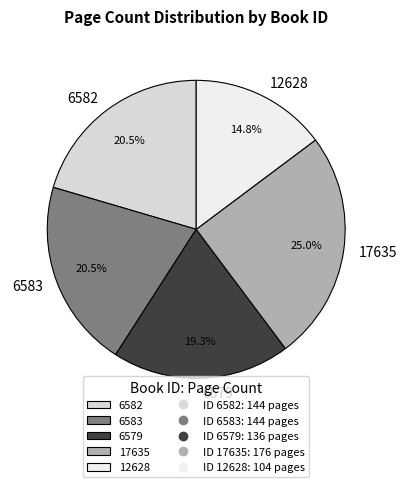

Does any single category account for the majority?

No